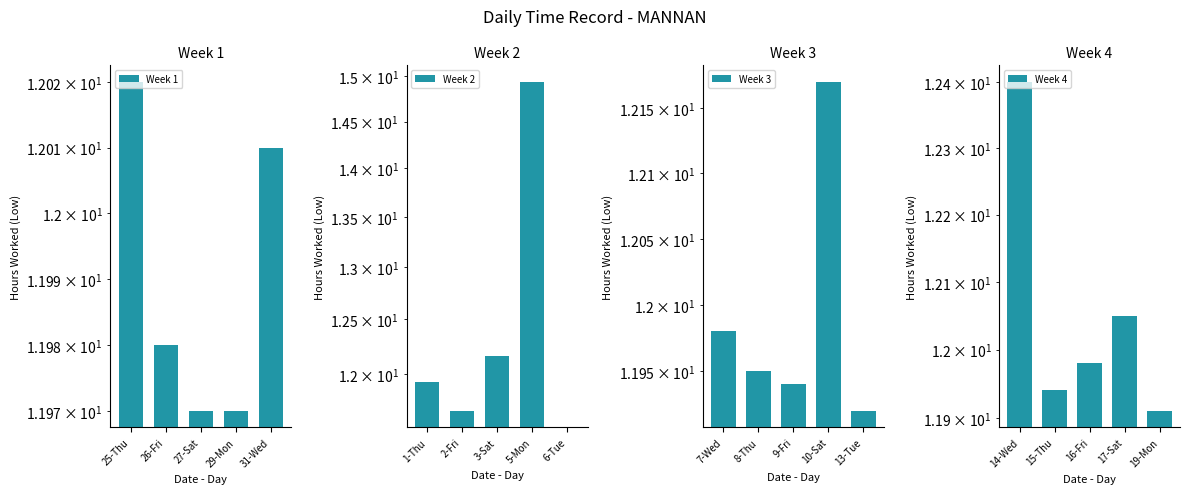

Which has a higher value, 27-Sat or 25-Thu?

25-Thu